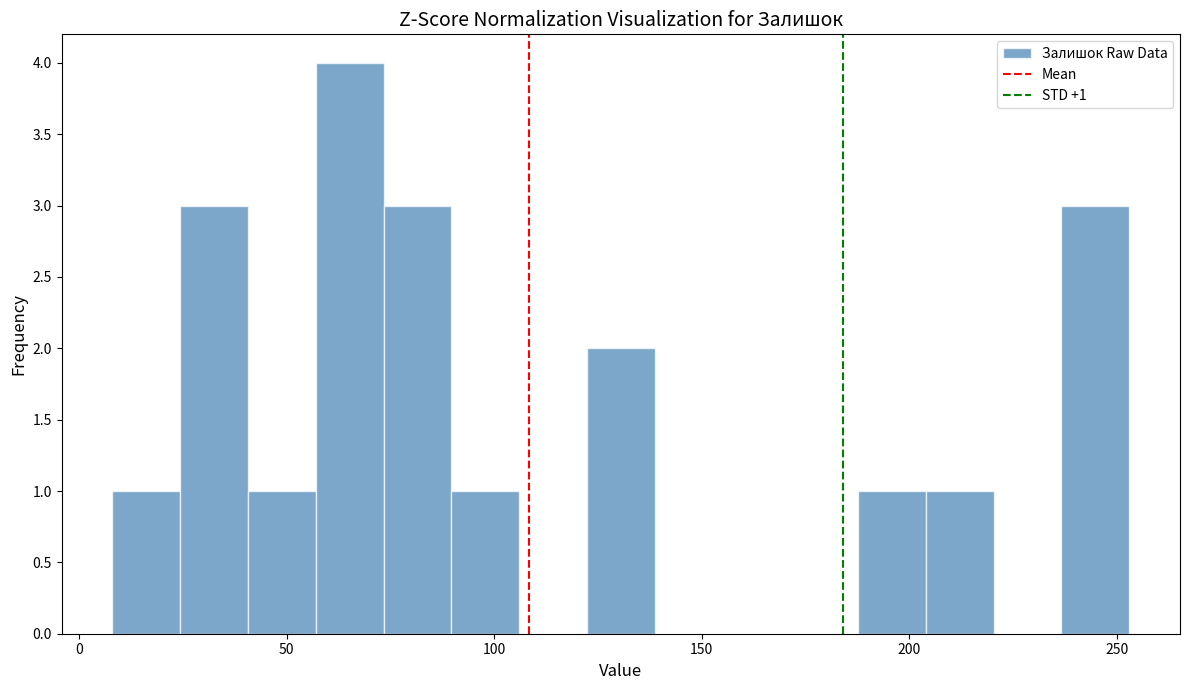

Read against the x-axis, roughly where is the centre of the tallest bar?

65